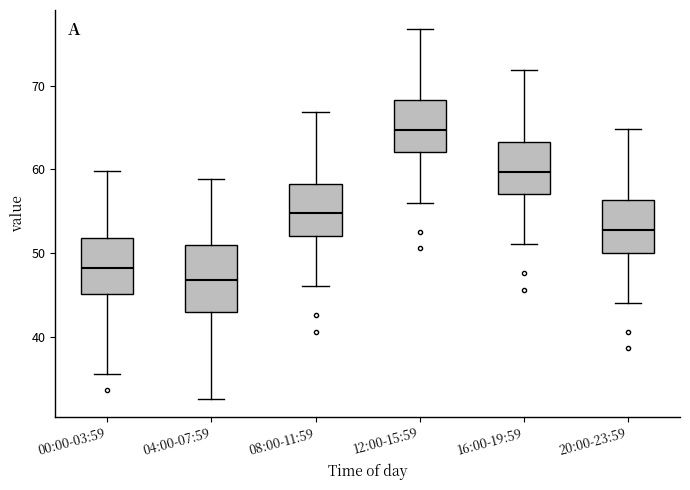

Which box is the tallest, from its lower edge to its upper edge?

04:00-07:59